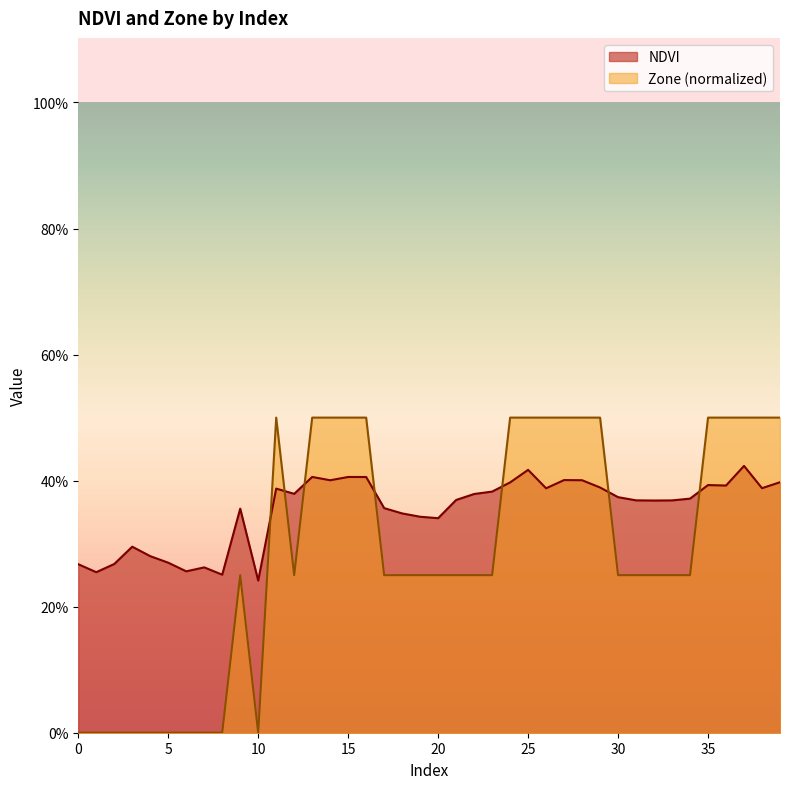

List the series in order of their peak value, lowest first.

NDVI, Zone (normalized)